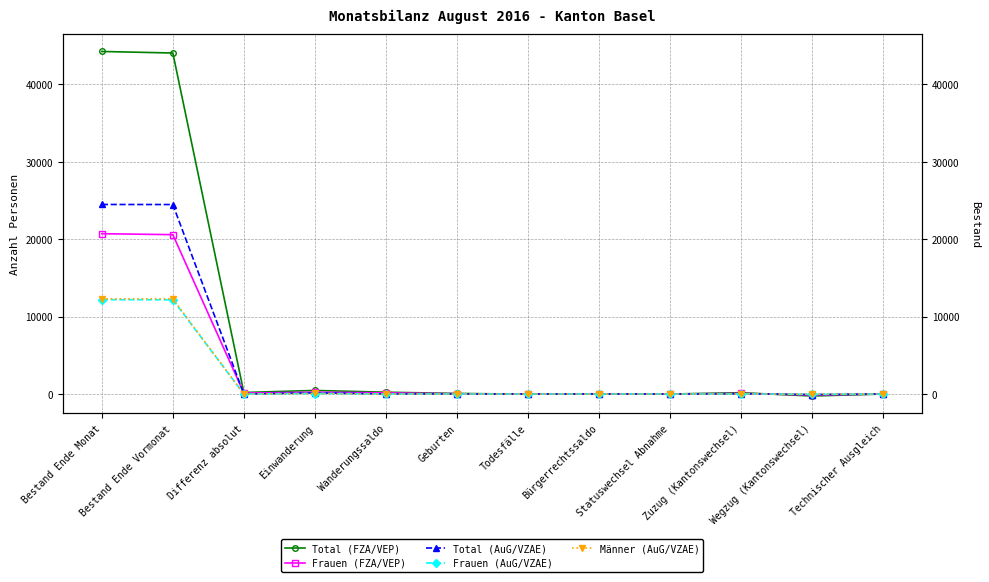

Is this an area chart (filled region under the line)?

No